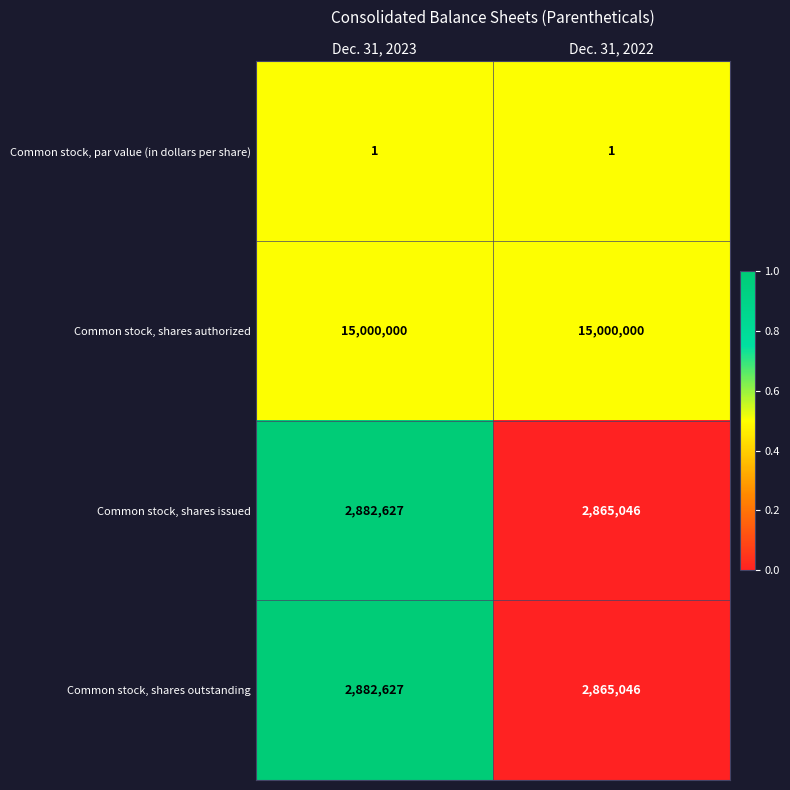

The value of Common stock, shares authorized at Dec. 31, 2022 is 15000000. True or false?

True